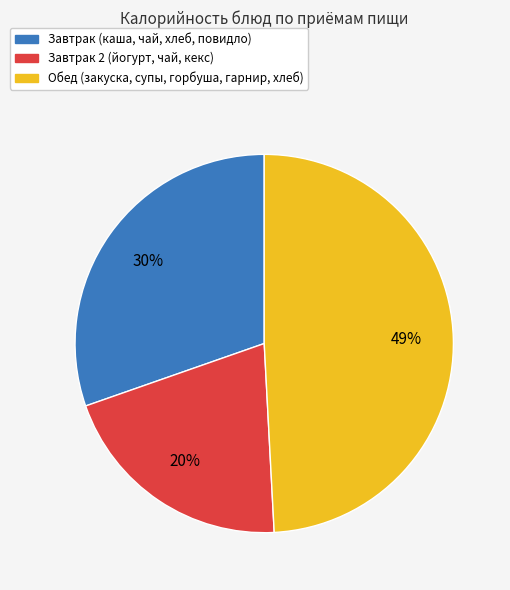

Is there a majority slice in this chart?

No